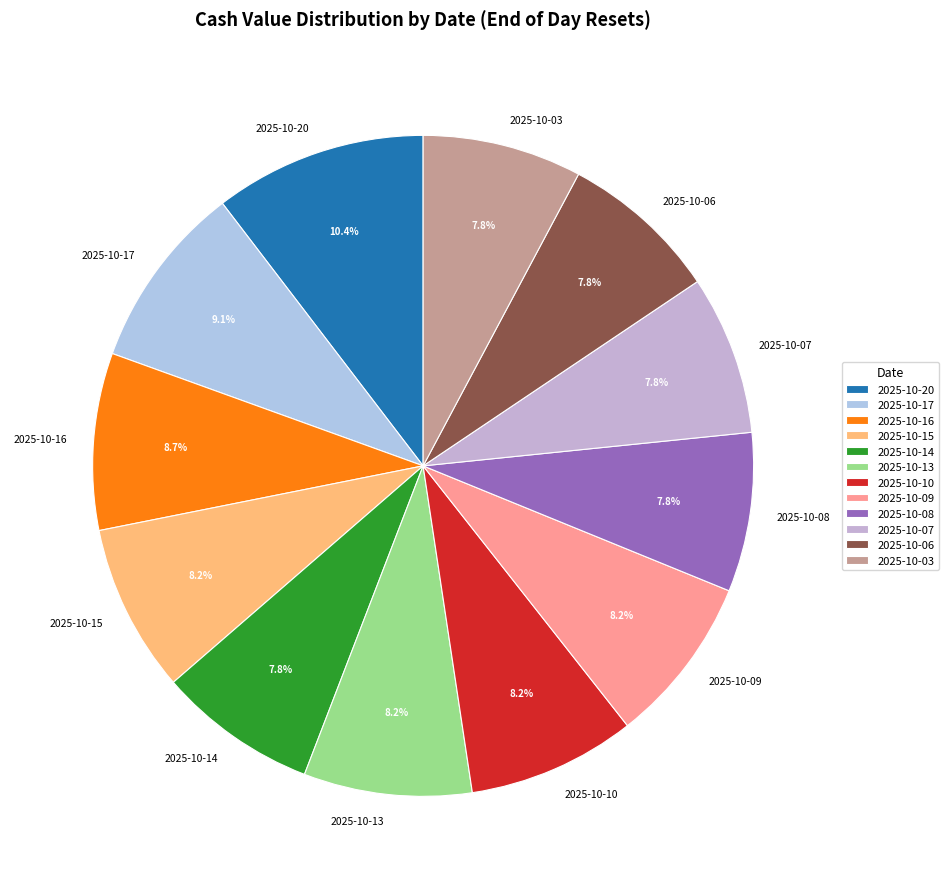

To the nearest percent, what is the difference between the 2025-10-06 and 2025-10-17 slice percentages?

1%